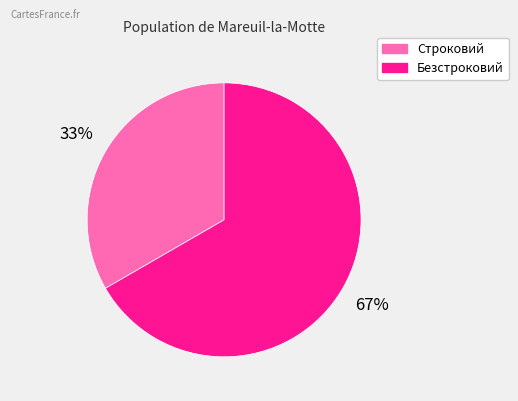

True or false: Безстроковий accounts for 57% of the total.

False